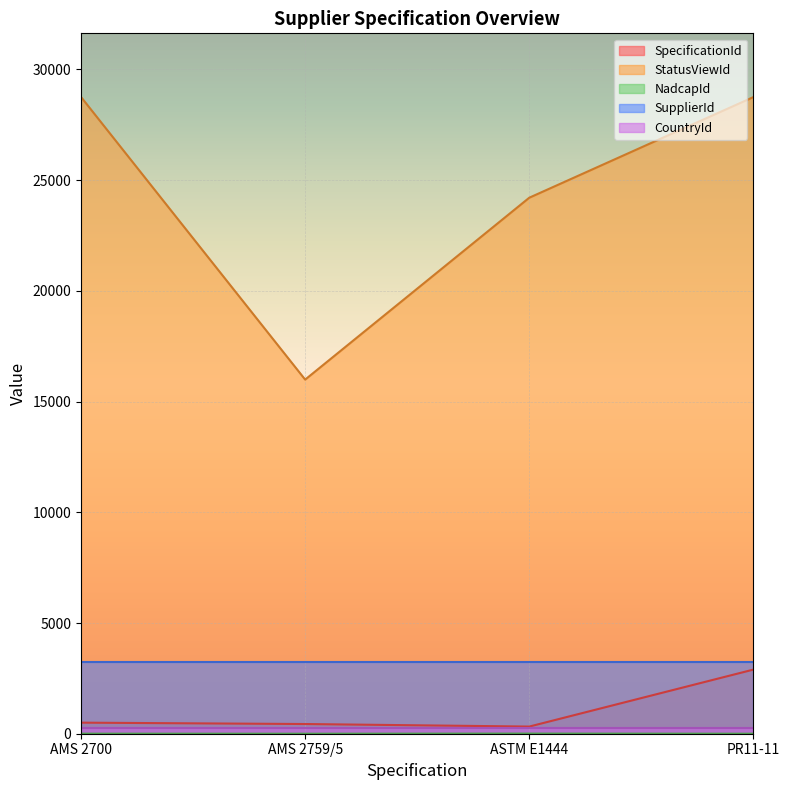

At which label does SpecificationId reach its peak?

PR11-11